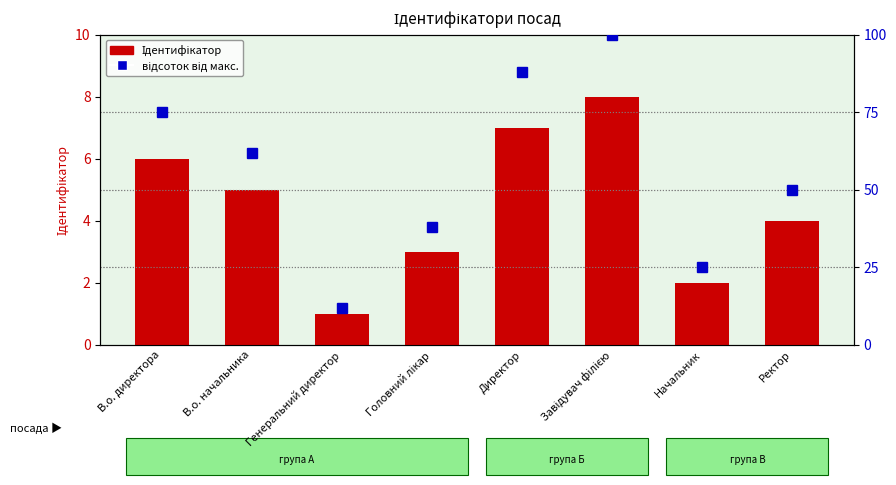

At which label does відсоток від макс. first exceed 62?

В.о. директора